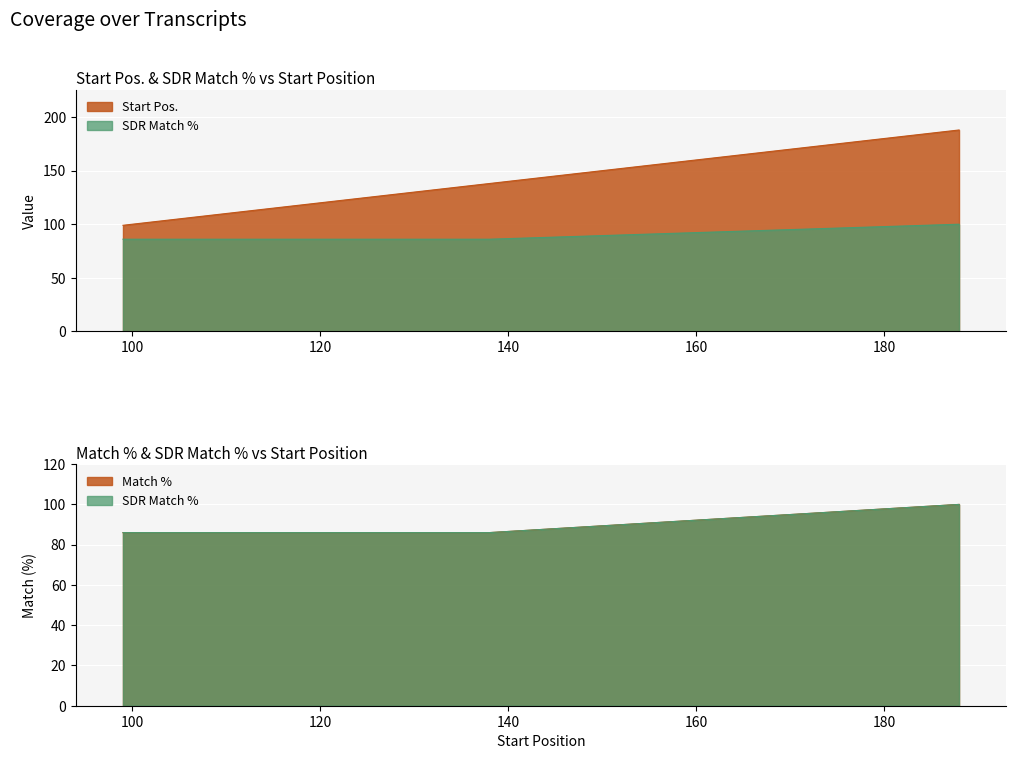

List the series in order of their overall mean, highest first.

Start Pos., SDR Match %